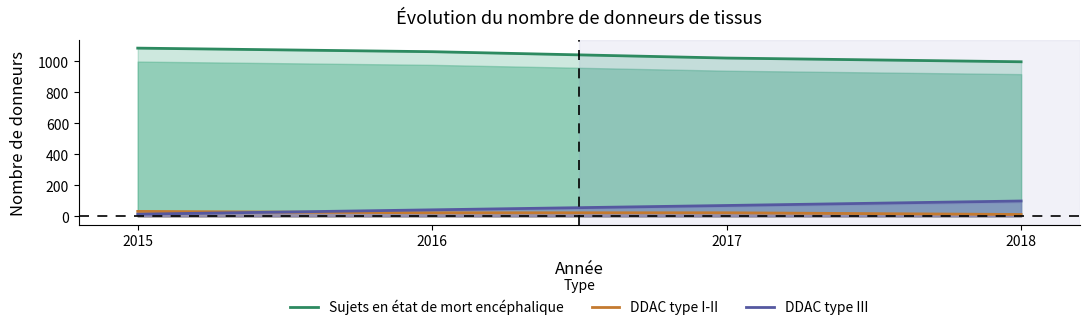

Between 2015 and 2017, which is larger?

2015